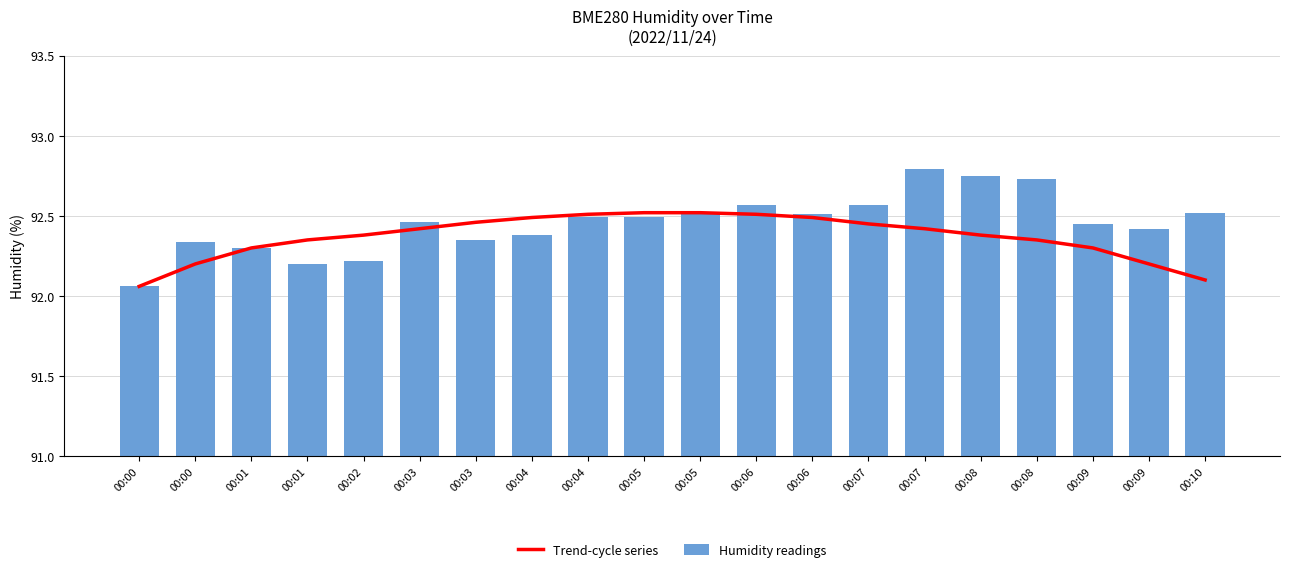

What is the total value across all series at 00:02?

184.6